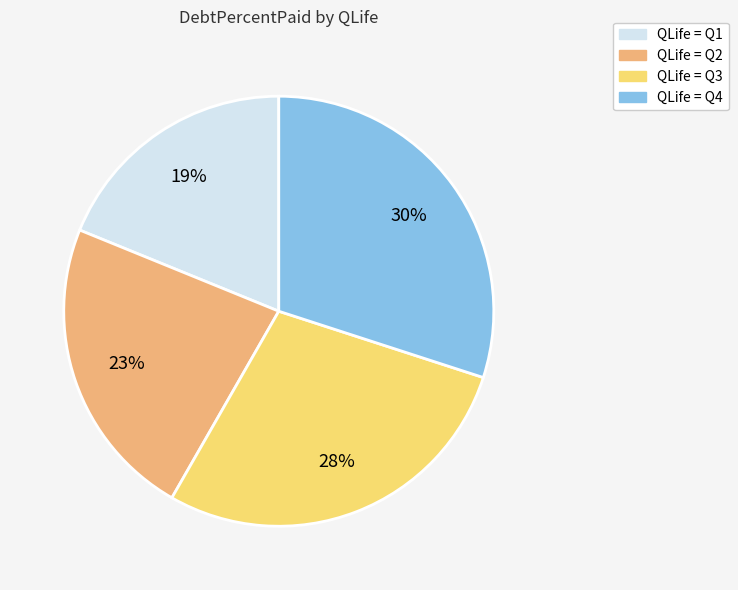

Combined, do QLife = Q1 and QLife = Q2 account for over 50%?

No